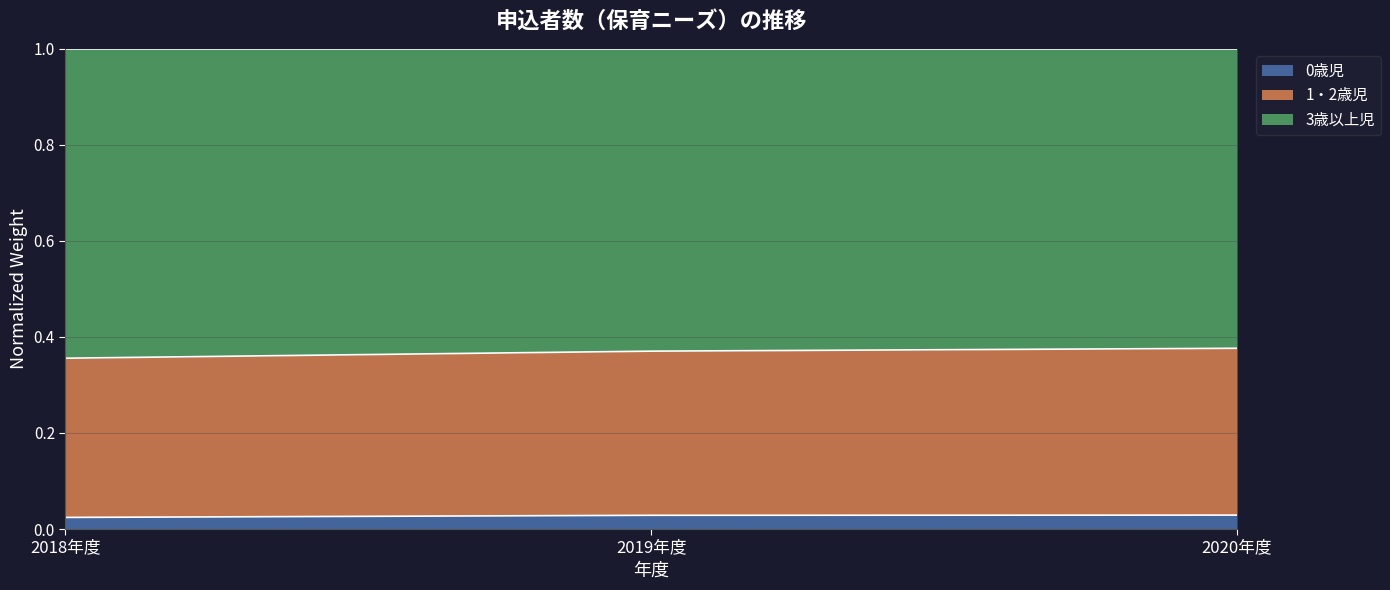

What is the total value across all series at 2019年度?

1.0